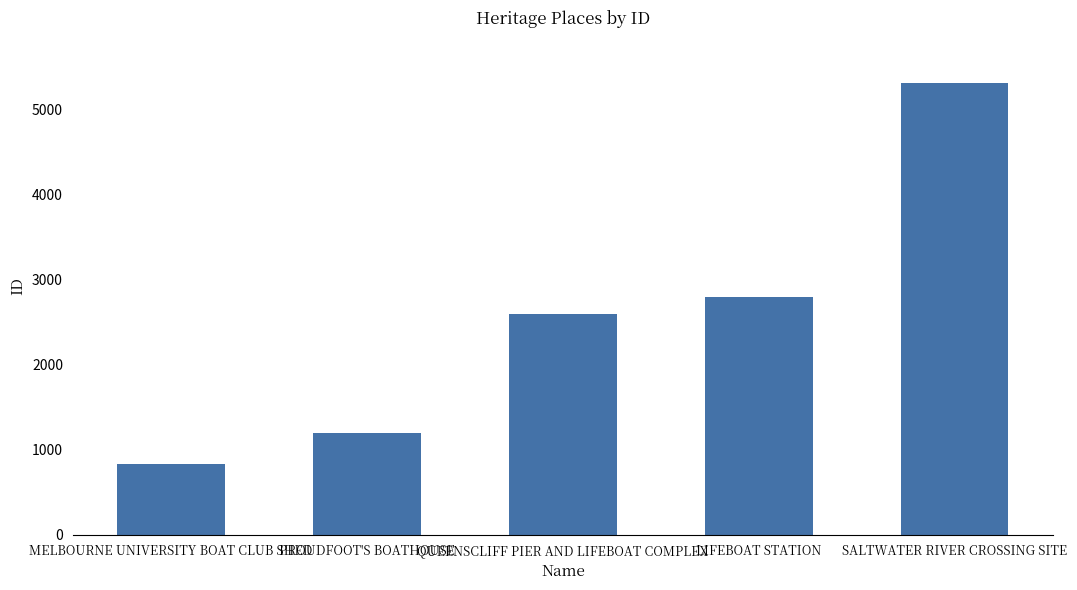

Which has a higher value, QUEENSCLIFF PIER AND LIFEBOAT COMPLEX or PROUDFOOT'S BOATHOUSE?

QUEENSCLIFF PIER AND LIFEBOAT COMPLEX